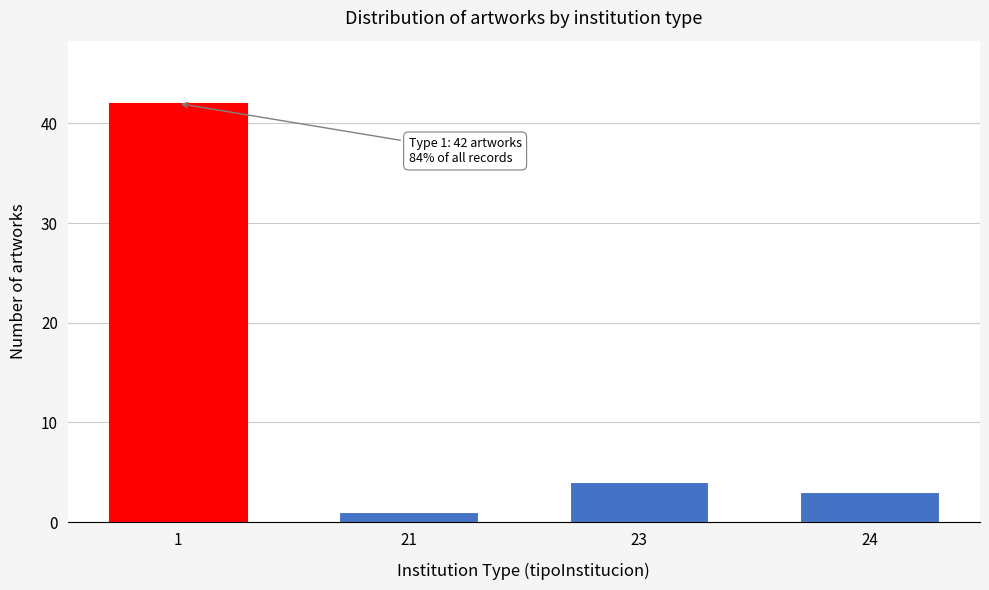

Reading left to right, what are all the values shown in this chart?

42	1	4	3